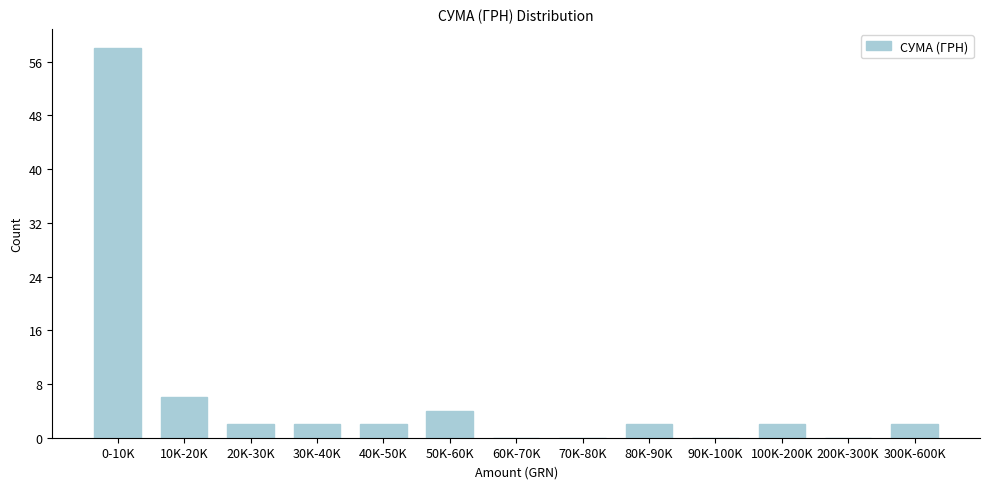

Reading left to right, transcribe all the data shown in this chart.

0-10K=58	10K-20K=6	20K-30K=2	30K-40K=2	40K-50K=2	50K-60K=4	60K-70K=0	70K-80K=0	80K-90K=2	90K-100K=0	100K-200K=2	200K-300K=0	300K-600K=2